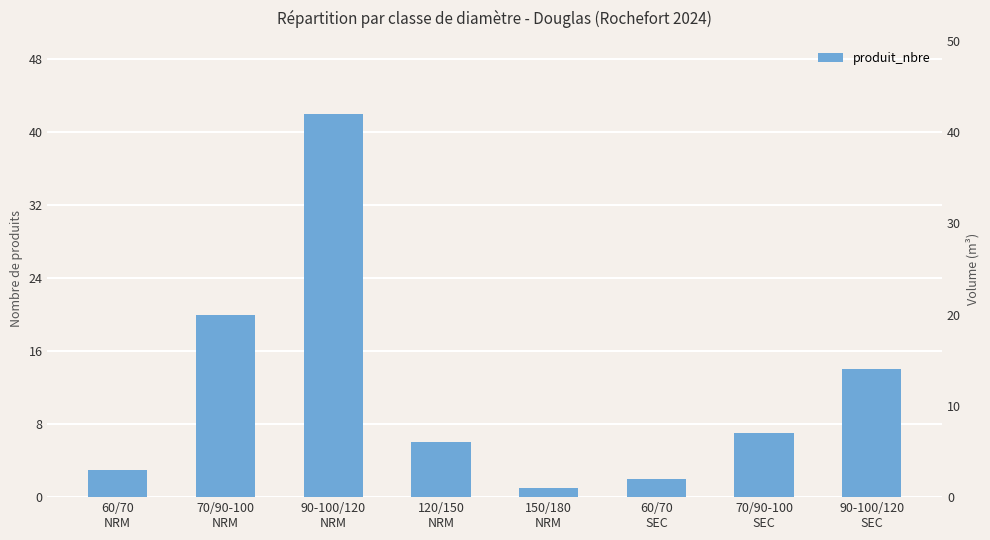

At how many categories does at least one series exceed 40?

1